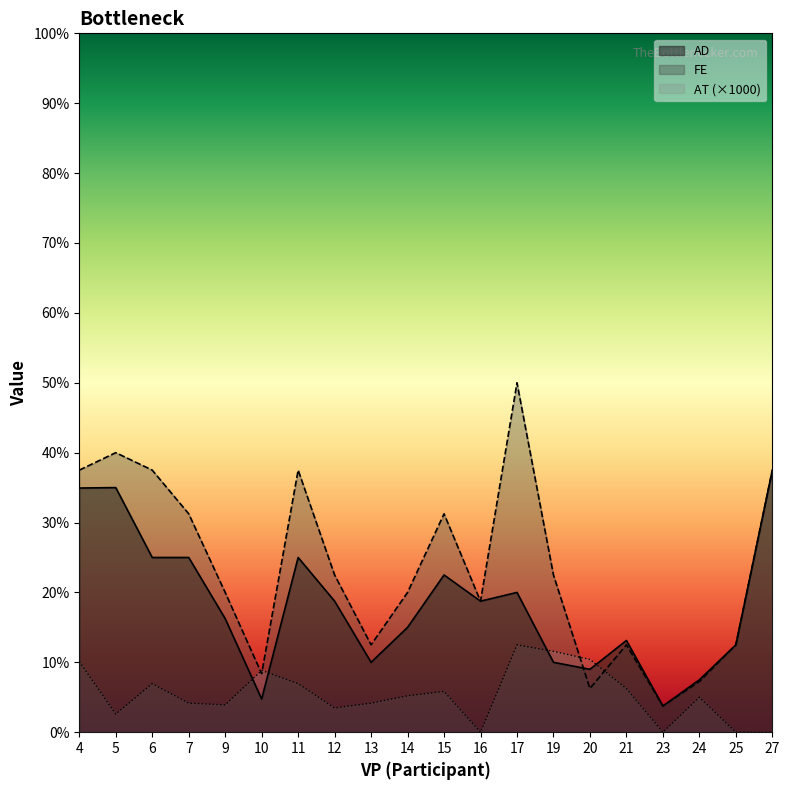

The value of AT at 19 is 1.2. True or false?

False